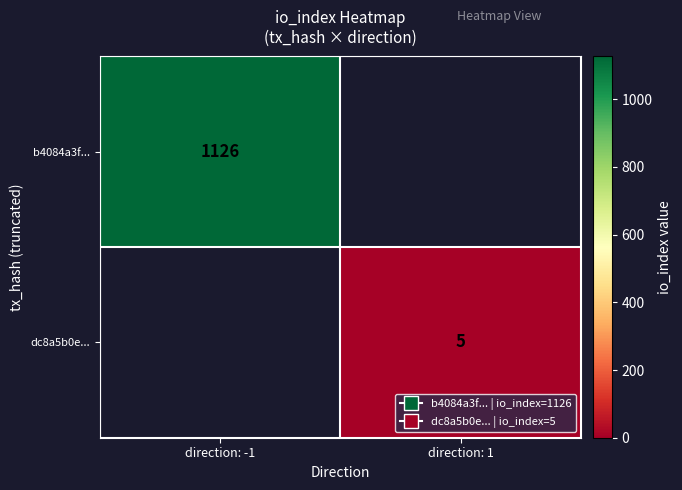

Is it true that dc8a5b0e... equals 5 at direction: 1?

True